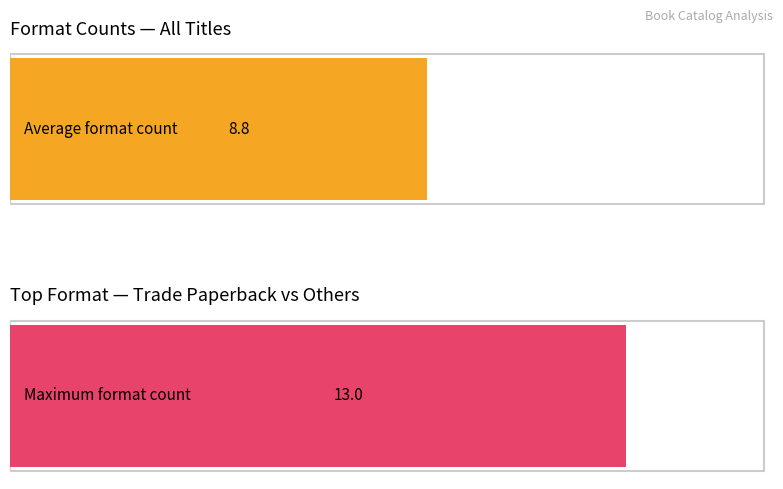

Count the number of data series in this chart.

1